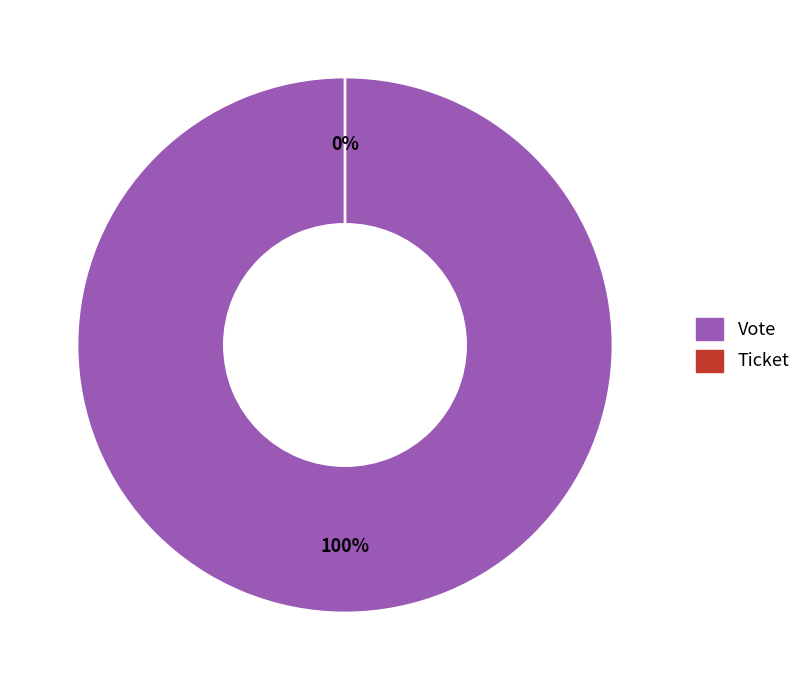

How many slices are in this pie chart?

2